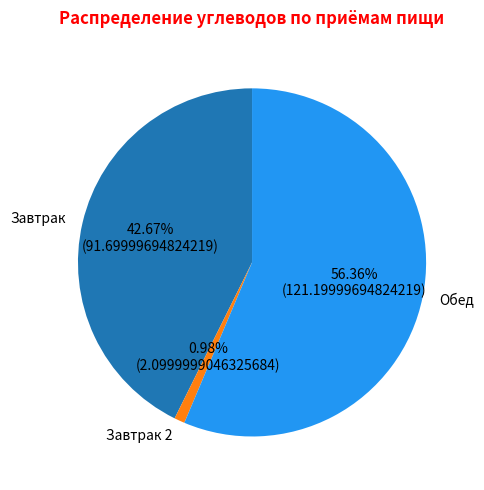

Between Обед and Завтрак, which is larger?

Обед